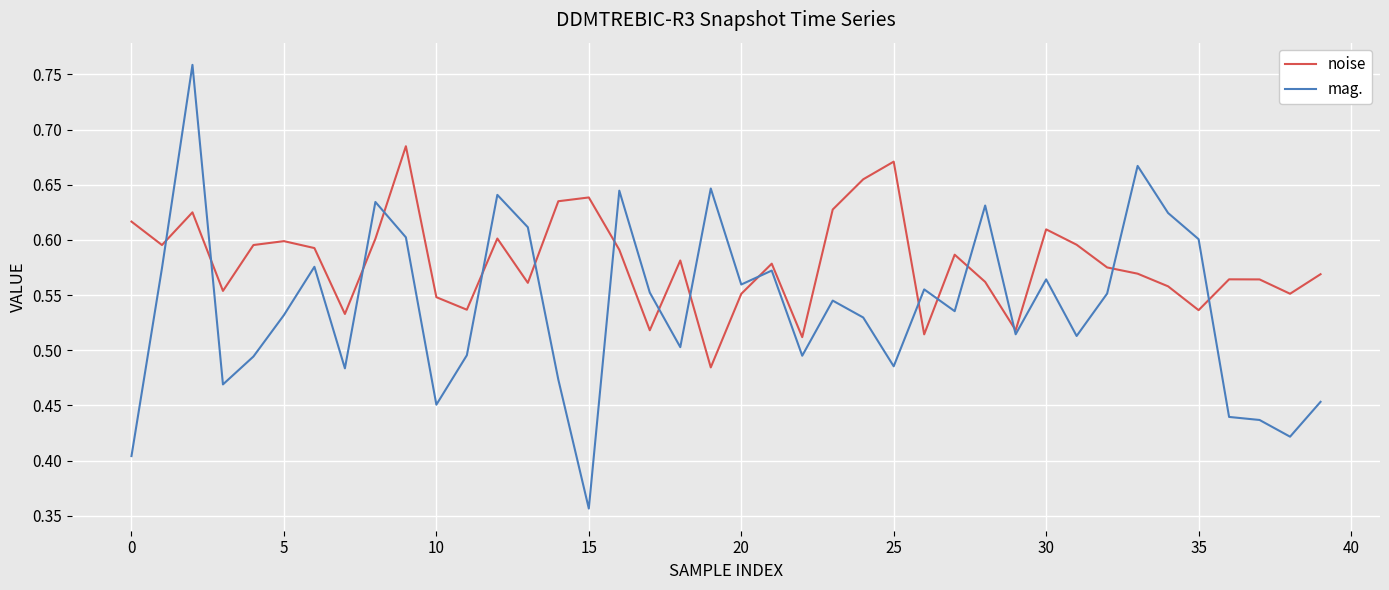

How many times do mag. and noise cross each other?

16